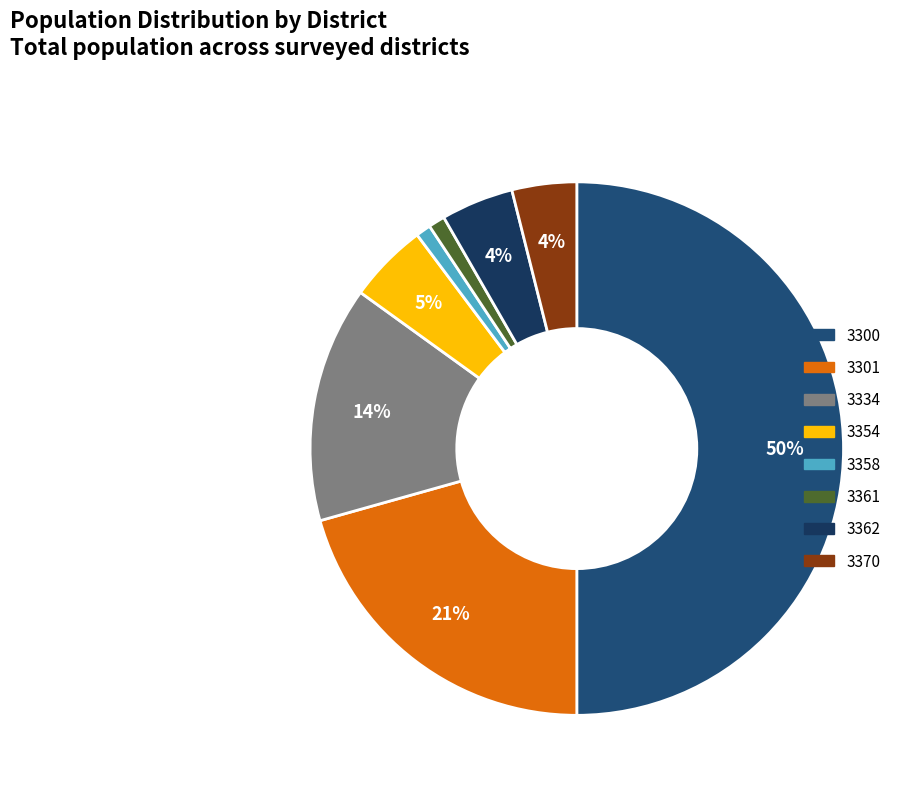

Approximately how many times larger is the value at 3354 compared to 3334?

0.3